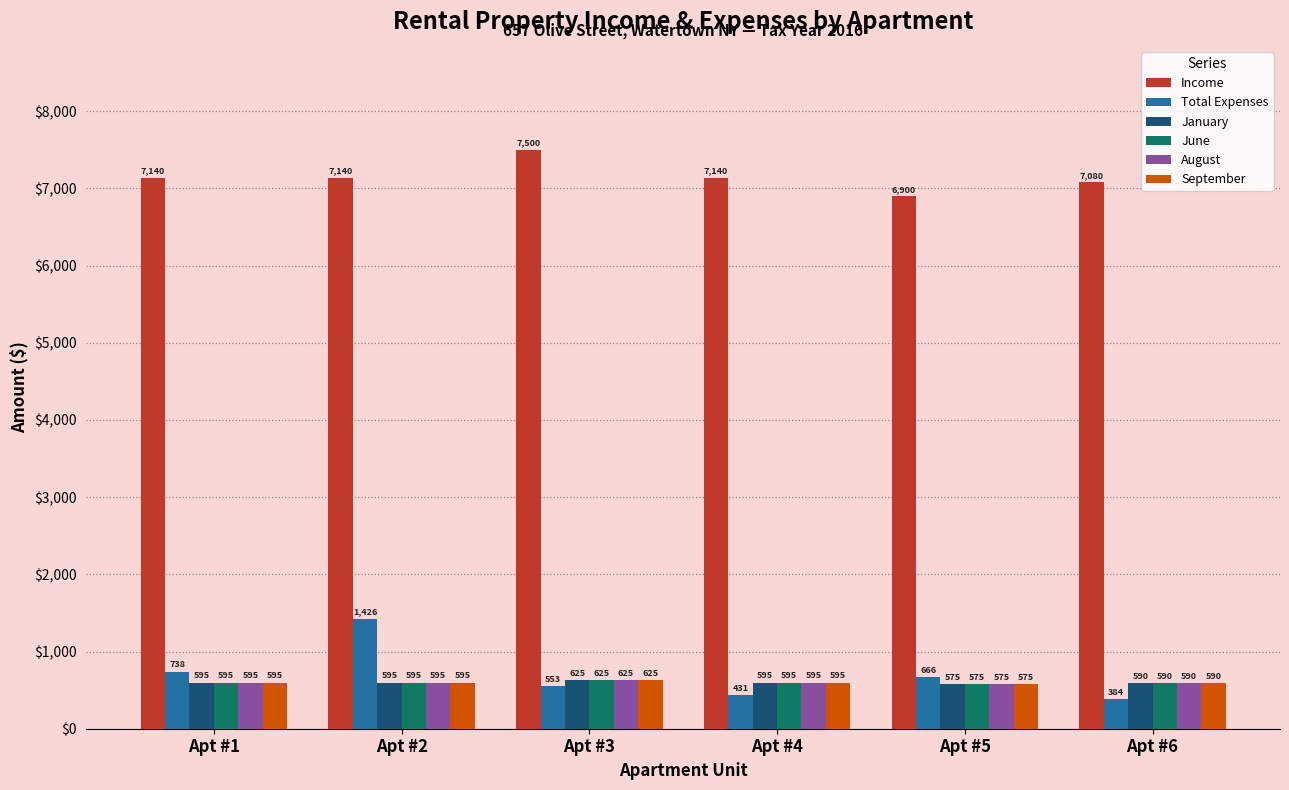

The value of January at Apt #1 is 595.0. True or false?

True